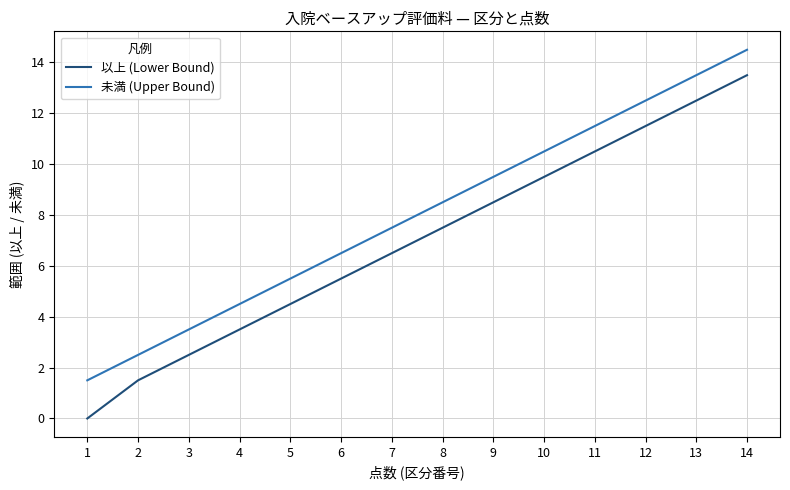

True or false: 以上 (Lower Bound) has more than 2 interior local peaks.

False